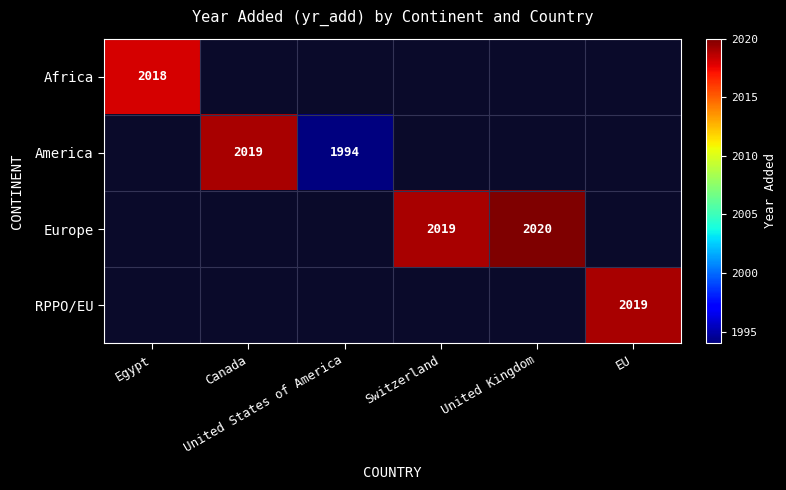

Is the value of RPPO/EU at Switzerland greater than the value of Europe at EU?

No